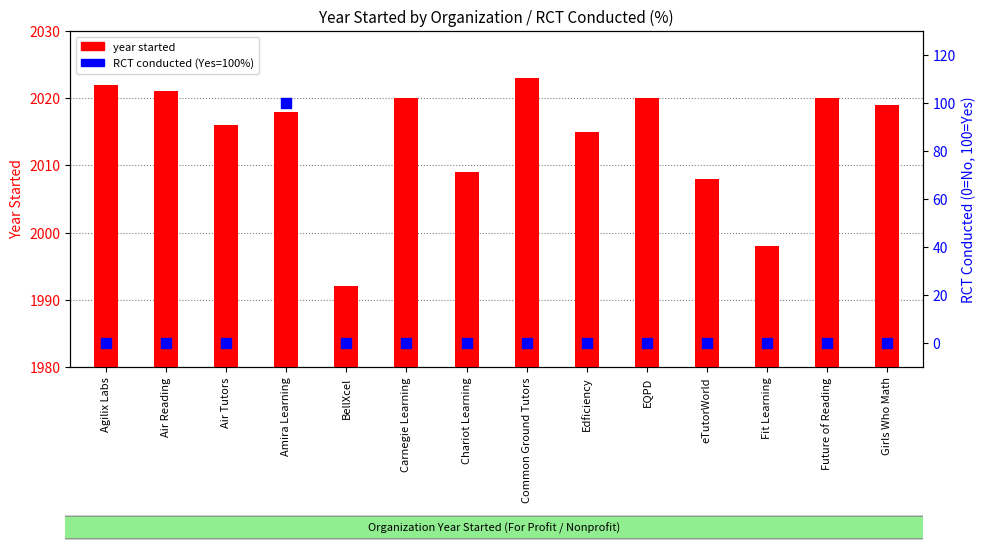

At how many categories does at least one series exceed 248?

14